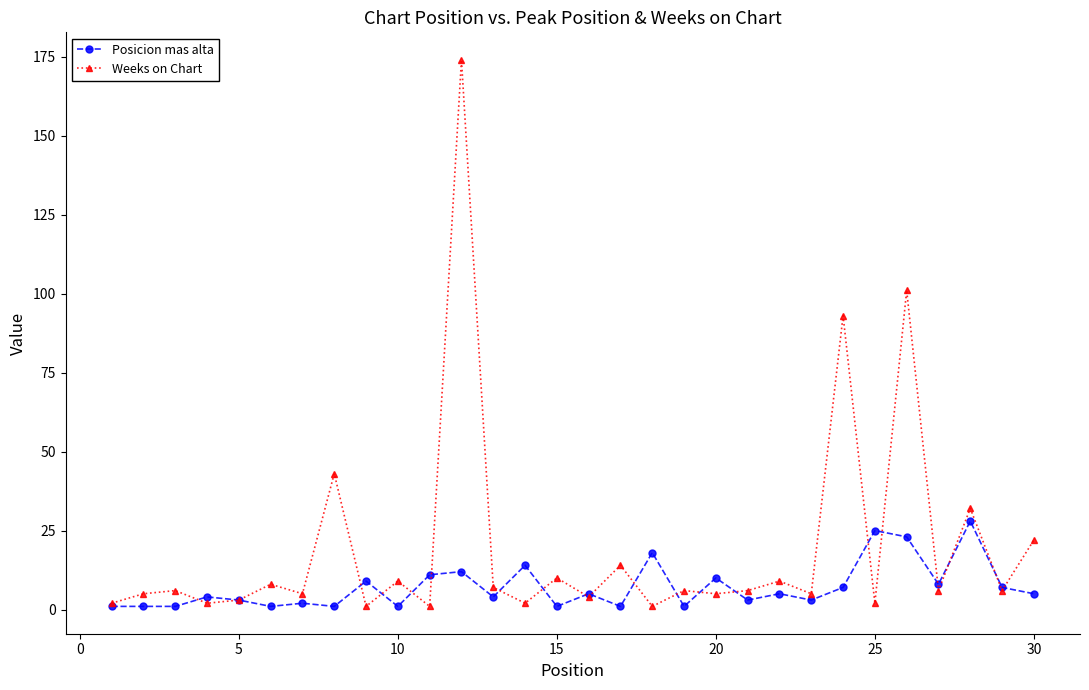

Which series has the largest total across all categories?

Weeks on Chart